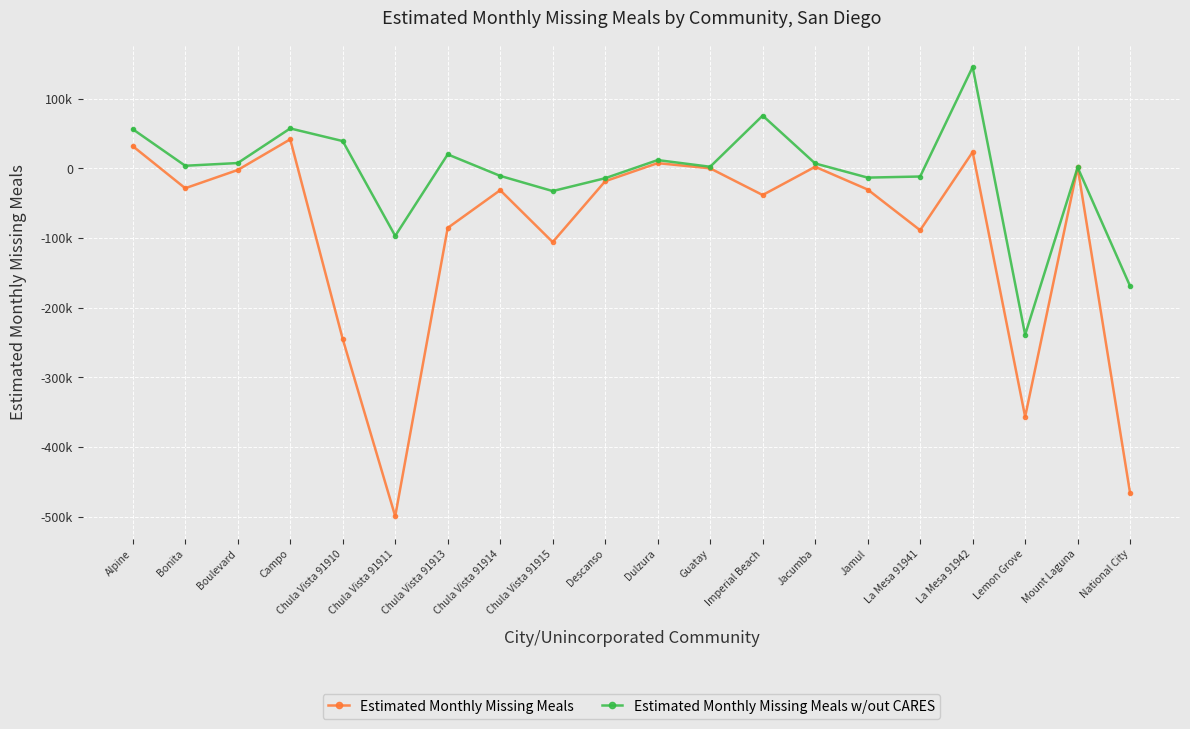

Reading right to left, what are all the values shown in this chart?

Estimated Monthly Missing Meals: -466664.2	1178.3	-356675.3	23209.5	-88996.4	-30571.6	2050.1	-38466.5	-185.4	7318.6	-18647.7	-106015.1	-31508.2	-85678.5	-499466.4	-245035.2	41498.0	-2538.8	-28723.0	31740.1
Estimated Monthly Missing Meals w/out CARES: -169341.9	1178.3	-239000.2	145295.6	-11897.9	-13470.2	6834.5	75520.1	2103.5	11697.6	-14330.0	-32788.3	-10995.3	19862.1	-97136.0	38975.3	57121.6	7434.7	3537.7	56055.7